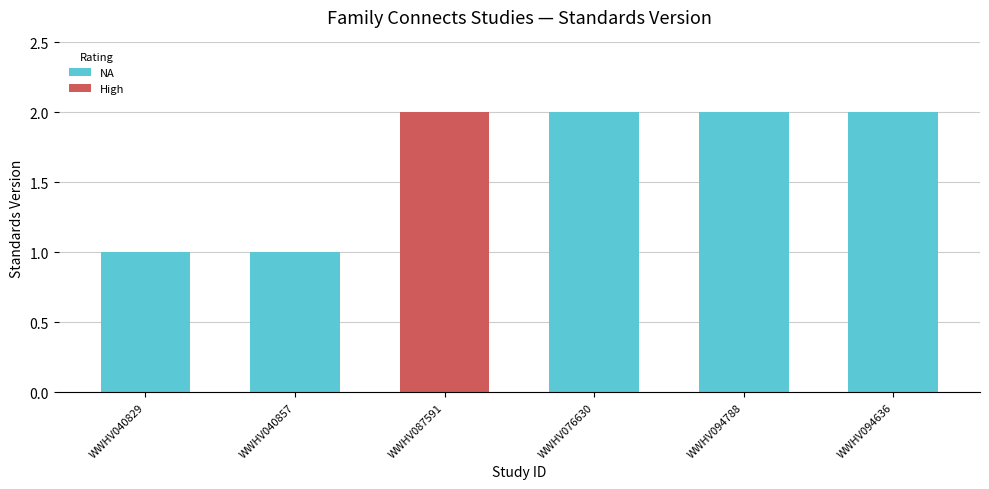

Which label corresponds to the smallest value in the chart?

WWHV040829